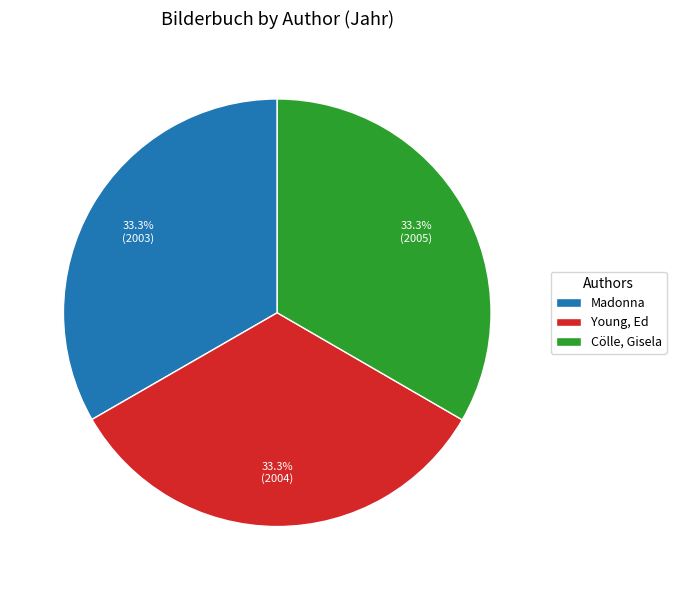

What percentage do Cölle, Gisela and Madonna together represent?

66.7%